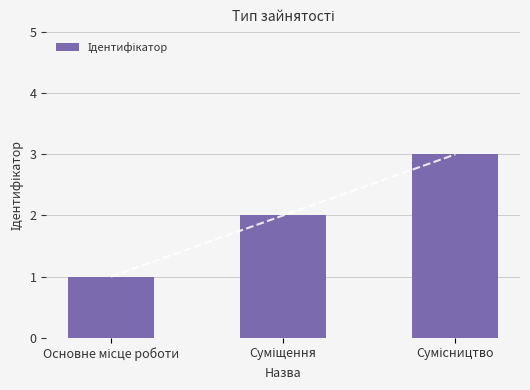

What is the ratio of the value at Сумісництво to the value at Суміщення?

1.5